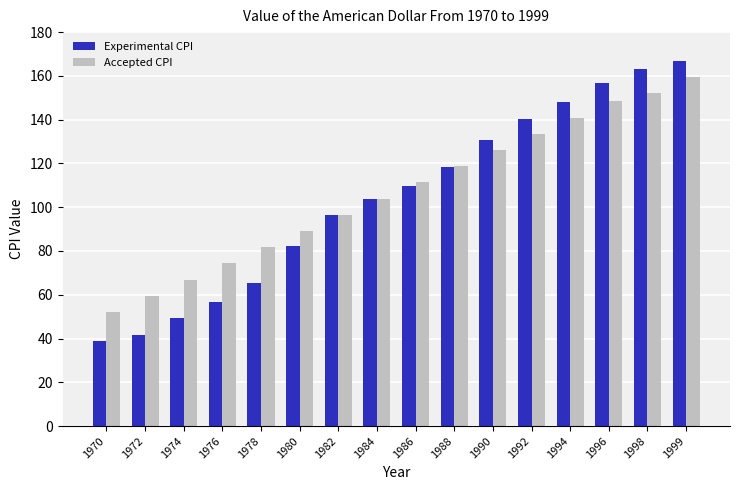

What are all the series names shown in the legend?

Experimental CPI, Accepted CPI